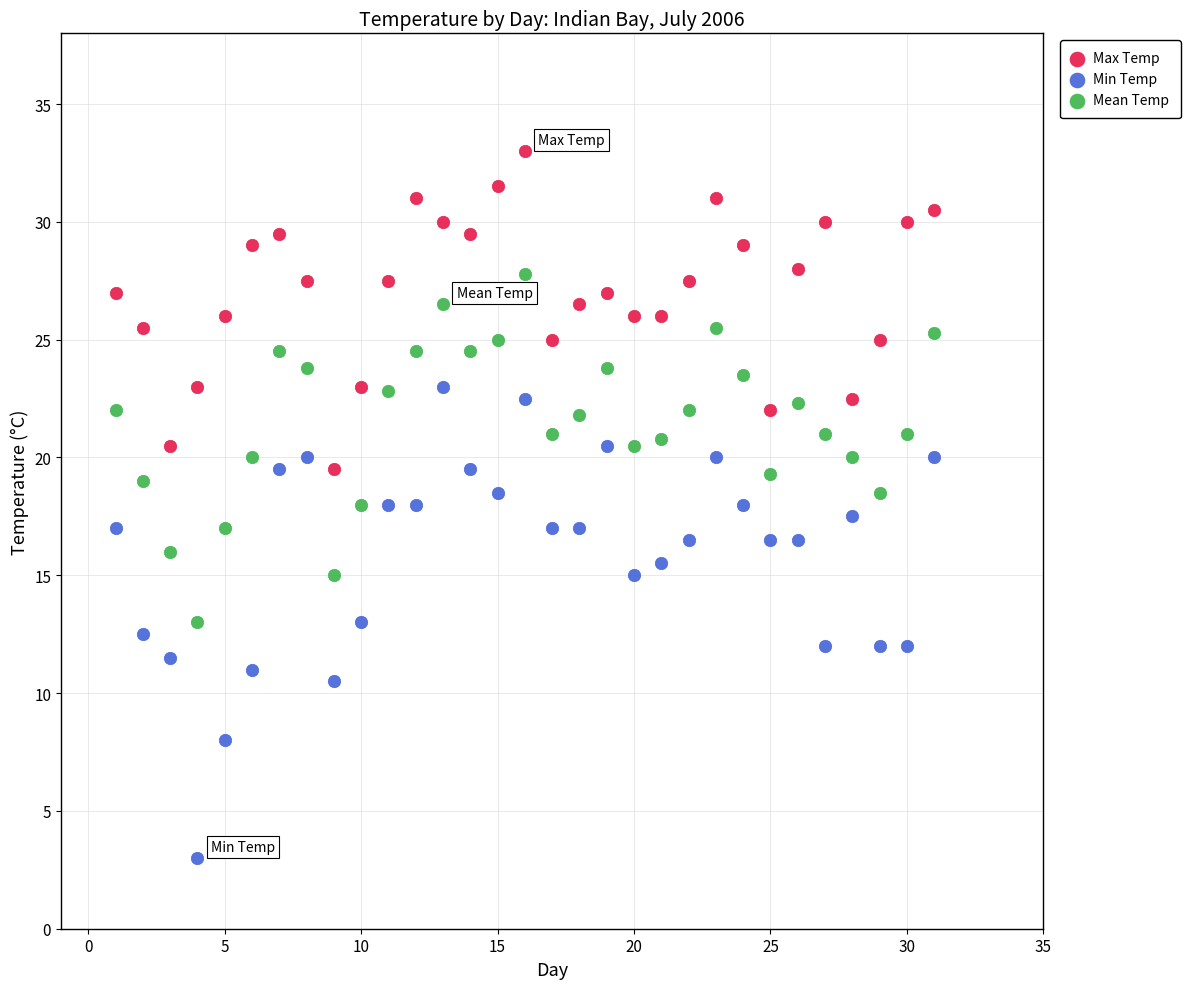

Which series reaches the maximum Y coordinate?

Max Temp